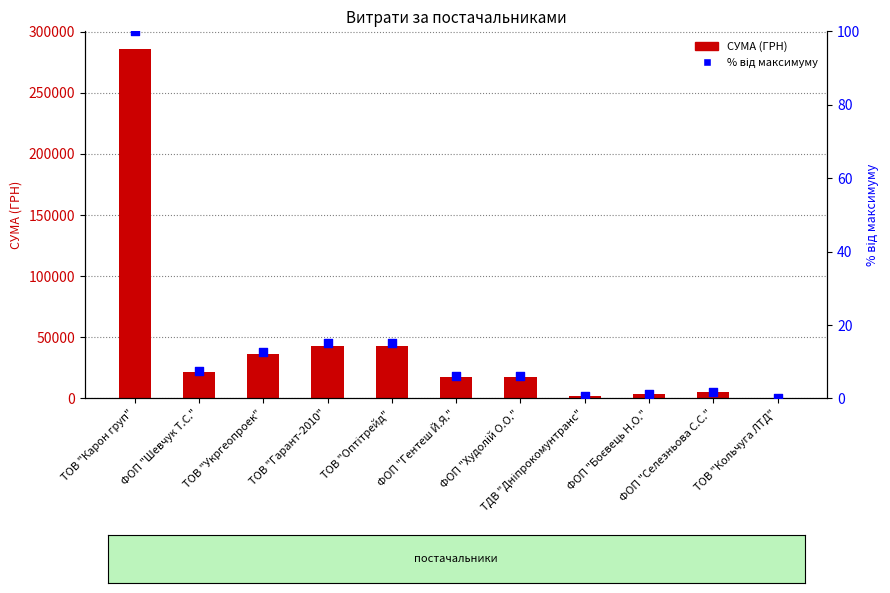

Which series contains the lowest Y value?

% від максимуму